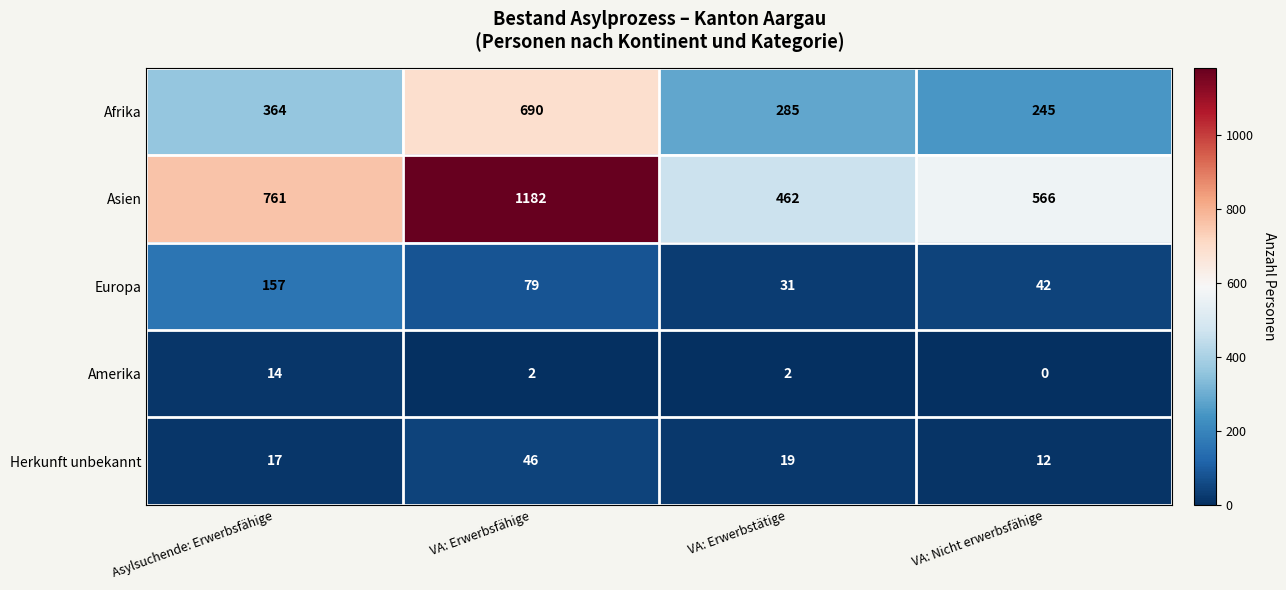

True or false: Asien has a value of 761 at Asylsuchende: Erwerbsfähige.

True